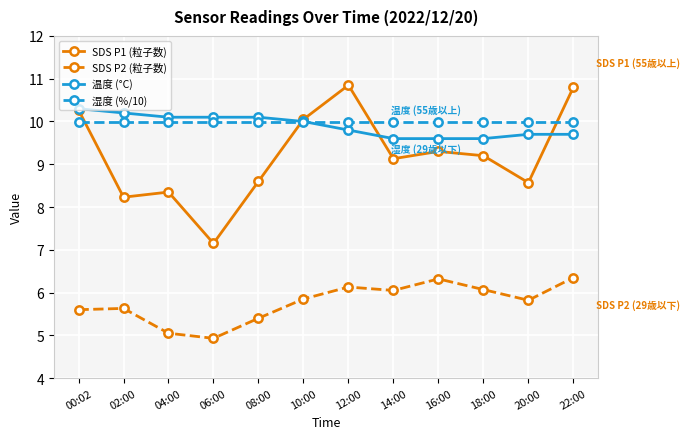

What is the spread (max minus min) of values at 20:00?

4.2